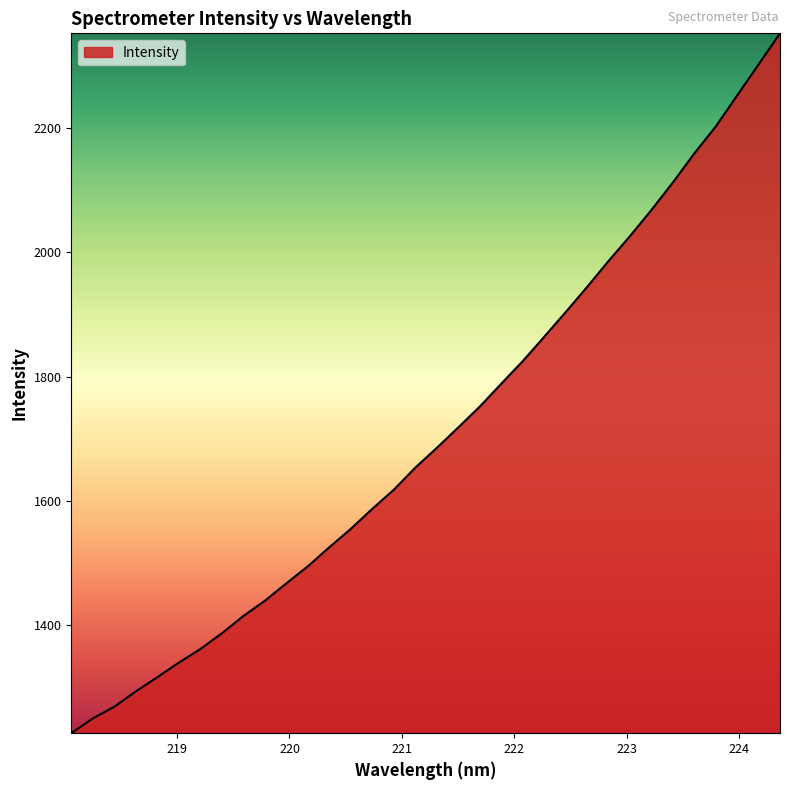

What is the sum of all values?

58135.9